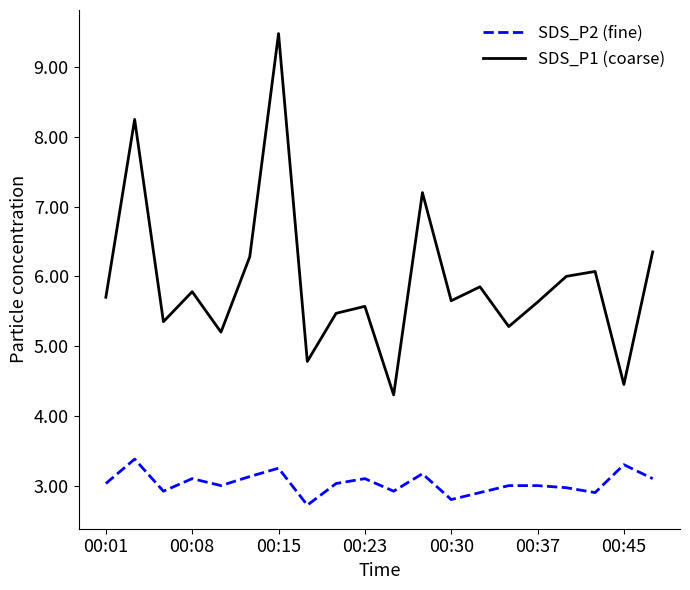

What is the lowest value of the SDS_P2 (fine) series?

2.7